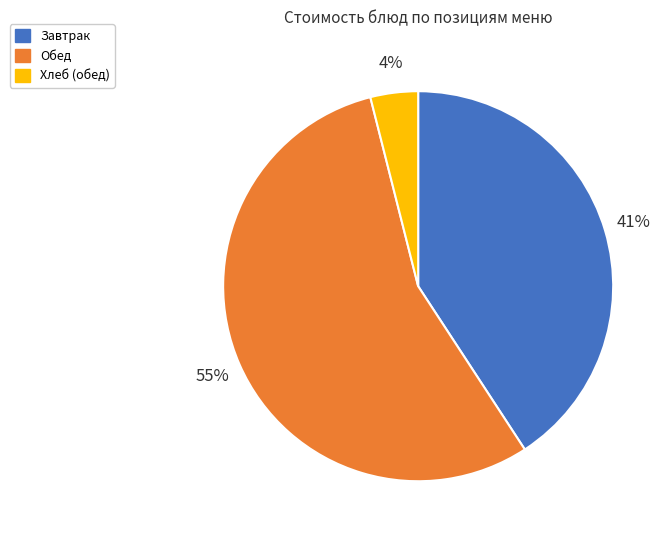

What is the largest slice in the pie chart?

Обед